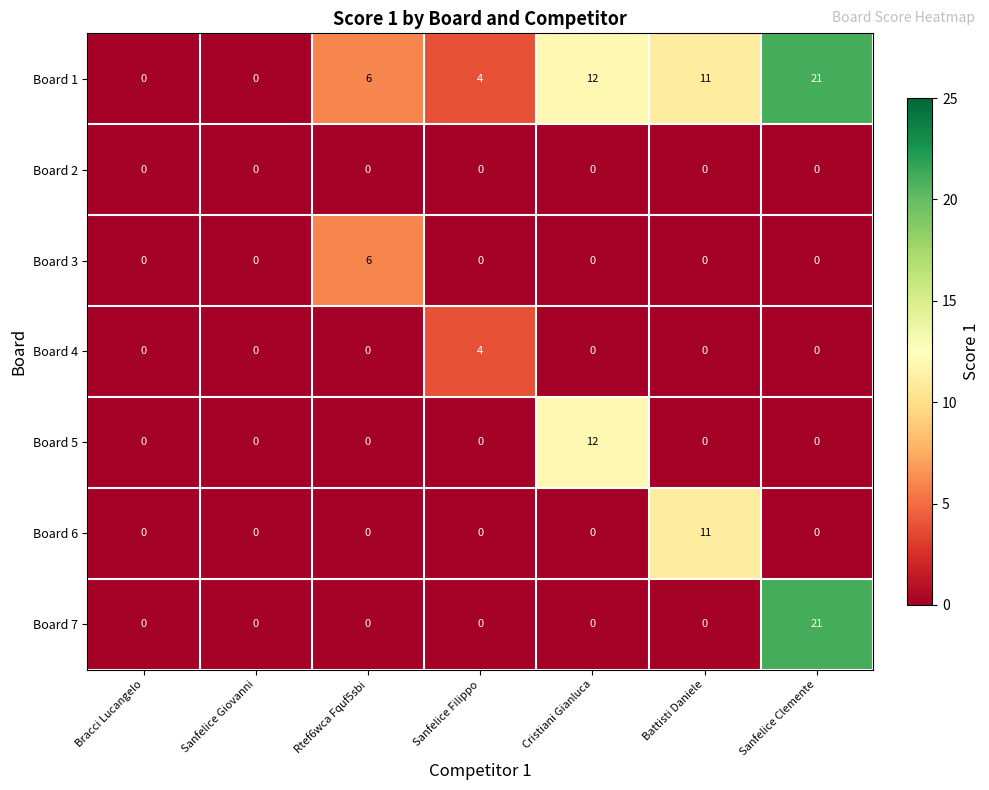

What is the difference between the highest and lowest values at Rtef6wca Fquf5sbi?

6